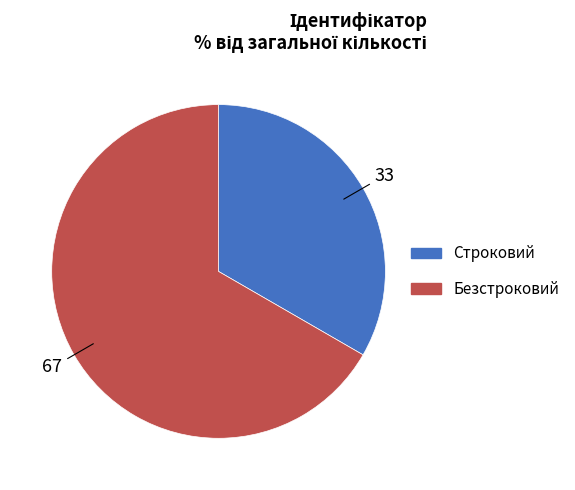

The Безстроковий slice represents 58% of the pie. True or false?

False